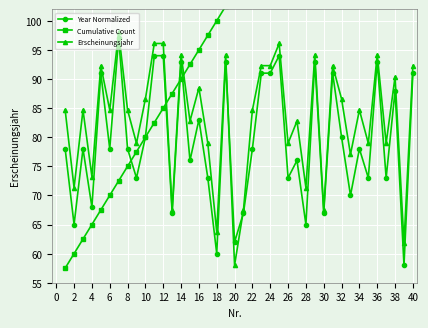

At which category does Erscheinungsjahr reach its first local valley?

2